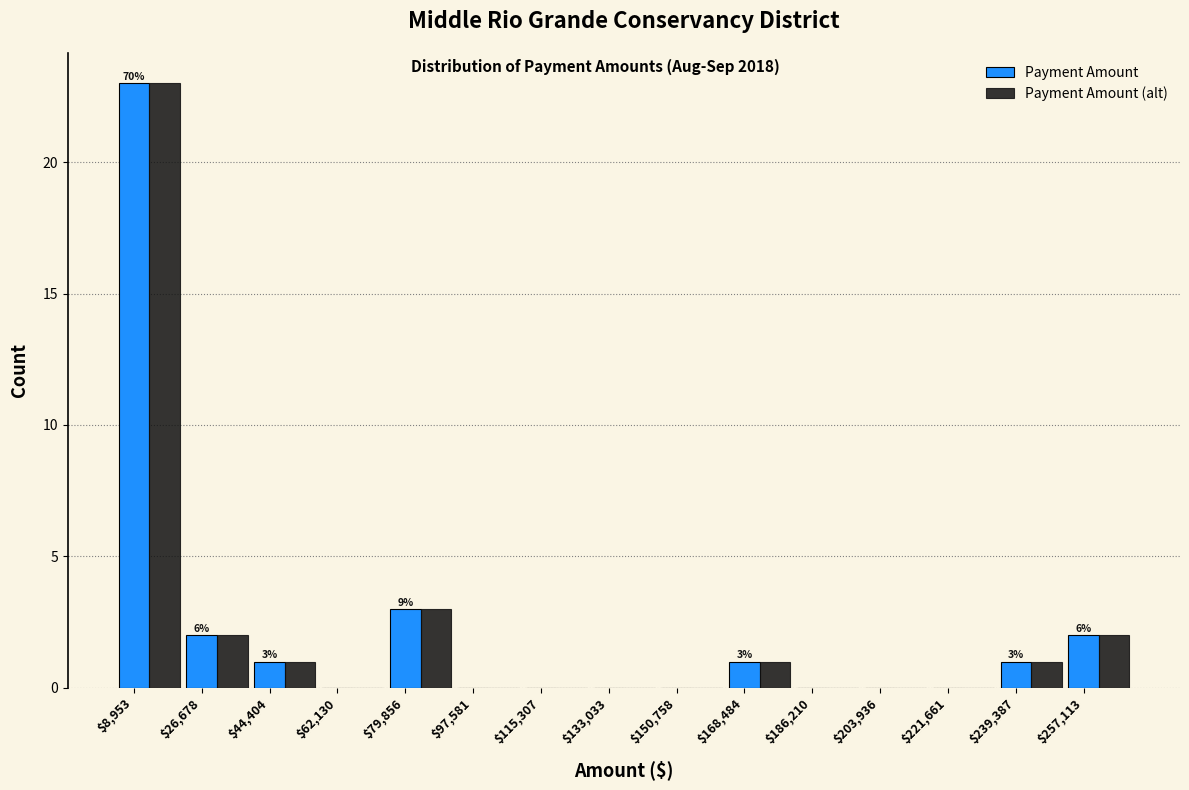

What is the maximum value for Payment Amount (alt)?

23